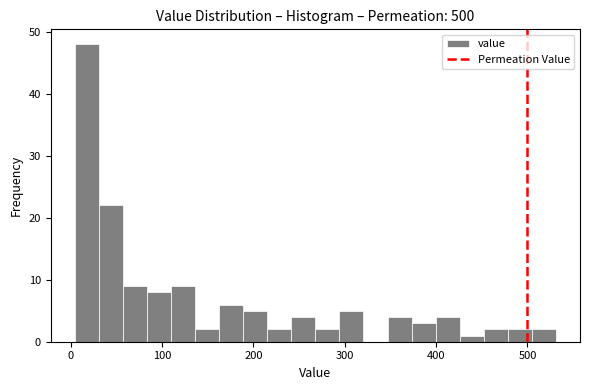

Read against the x-axis, roughly where is the centre of the tallest bar?

20